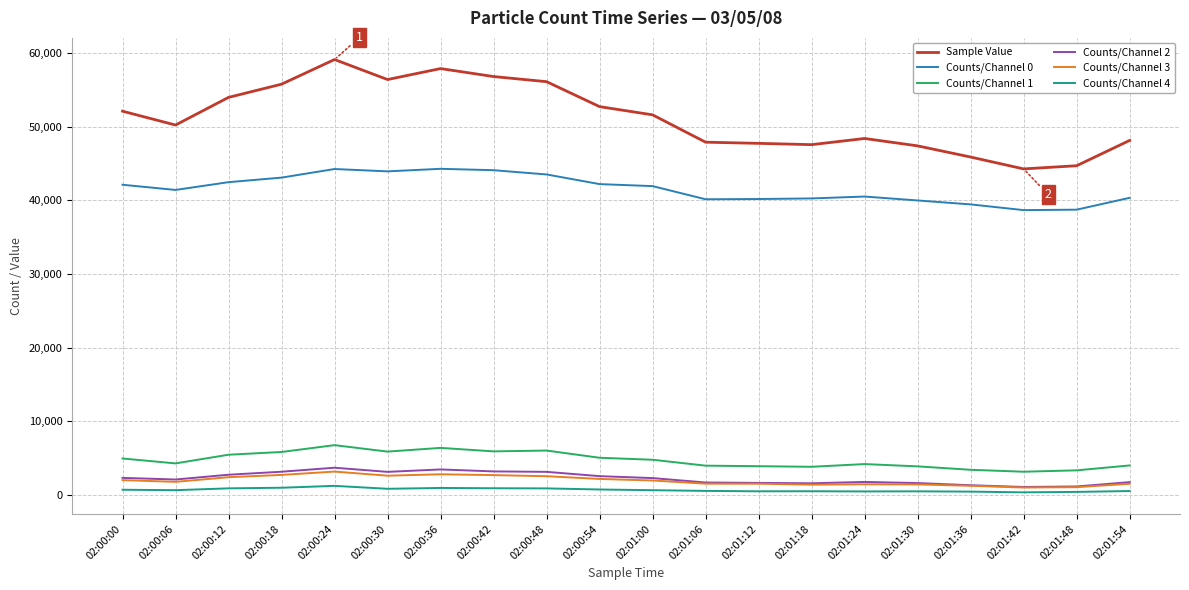

True or false: Counts/Channel 1 and Counts/Channel 0 intersect in this chart.

False